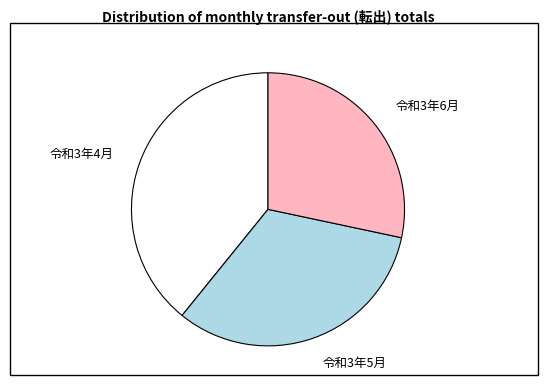

Count the number of slices in the pie.

3